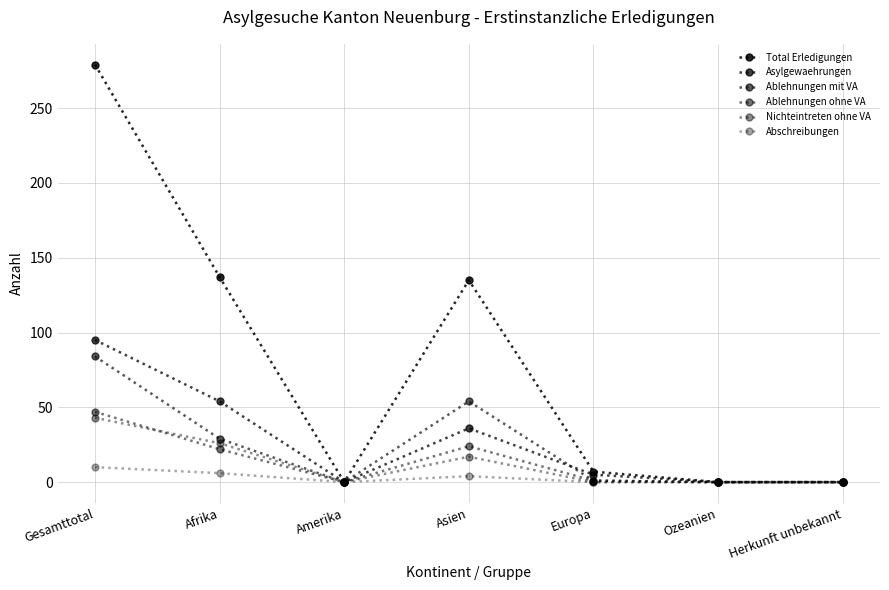

The Nichteintreten ohne VA series shows 74 at Gesamttotal. True or false?

False